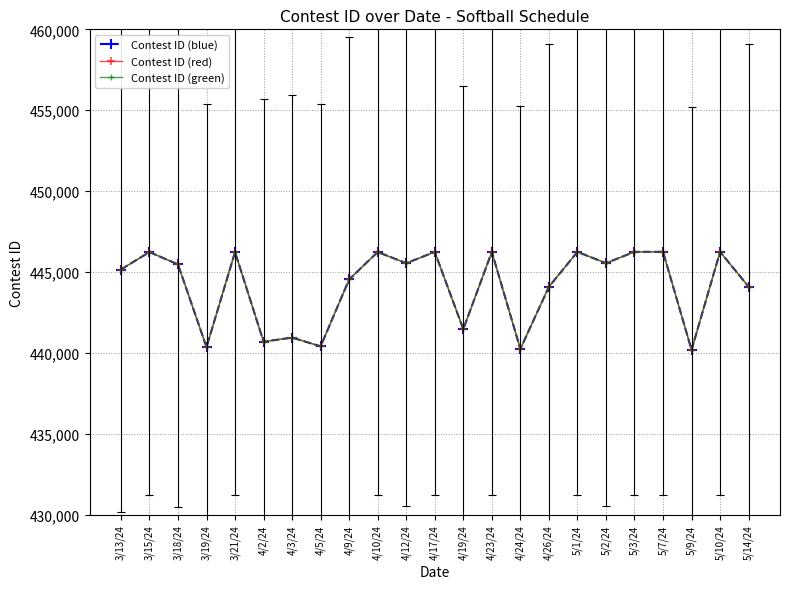

How many interior local peaks does the Contest ID (blue) series have?

9